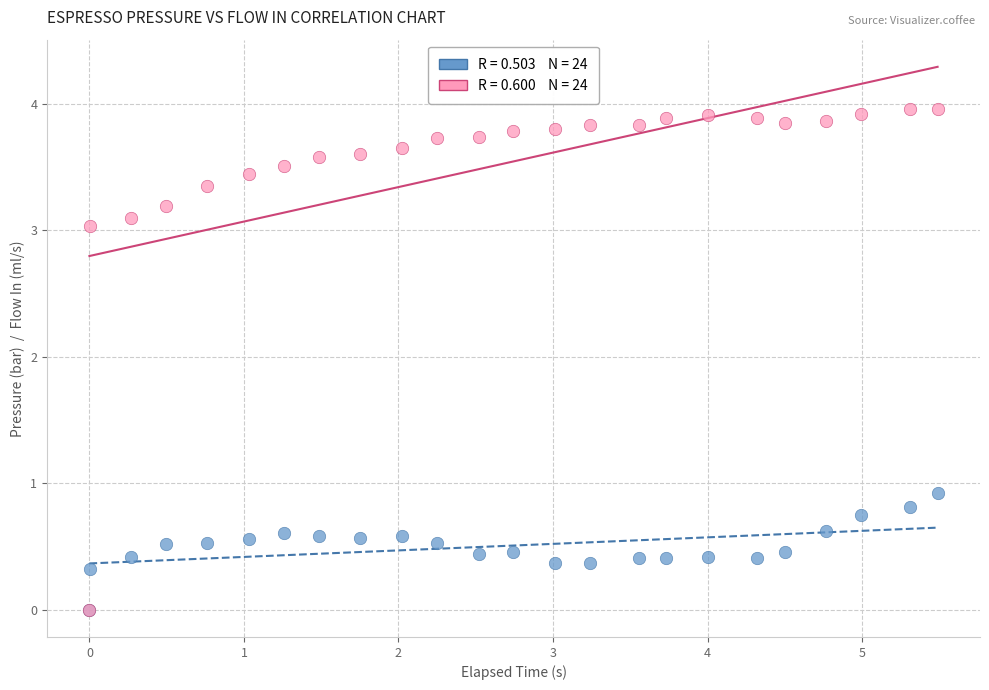

Across all series, what Y value is closest to 1?

0.9